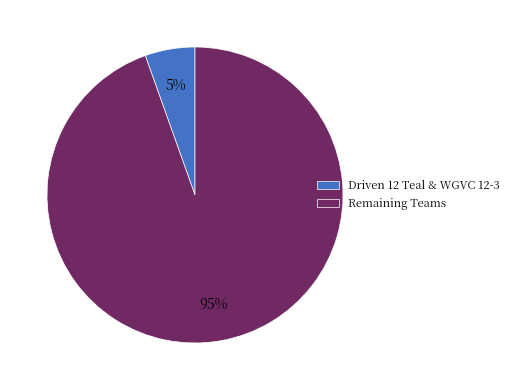

Is it true that Remaining Teams is 87% of the pie?

False